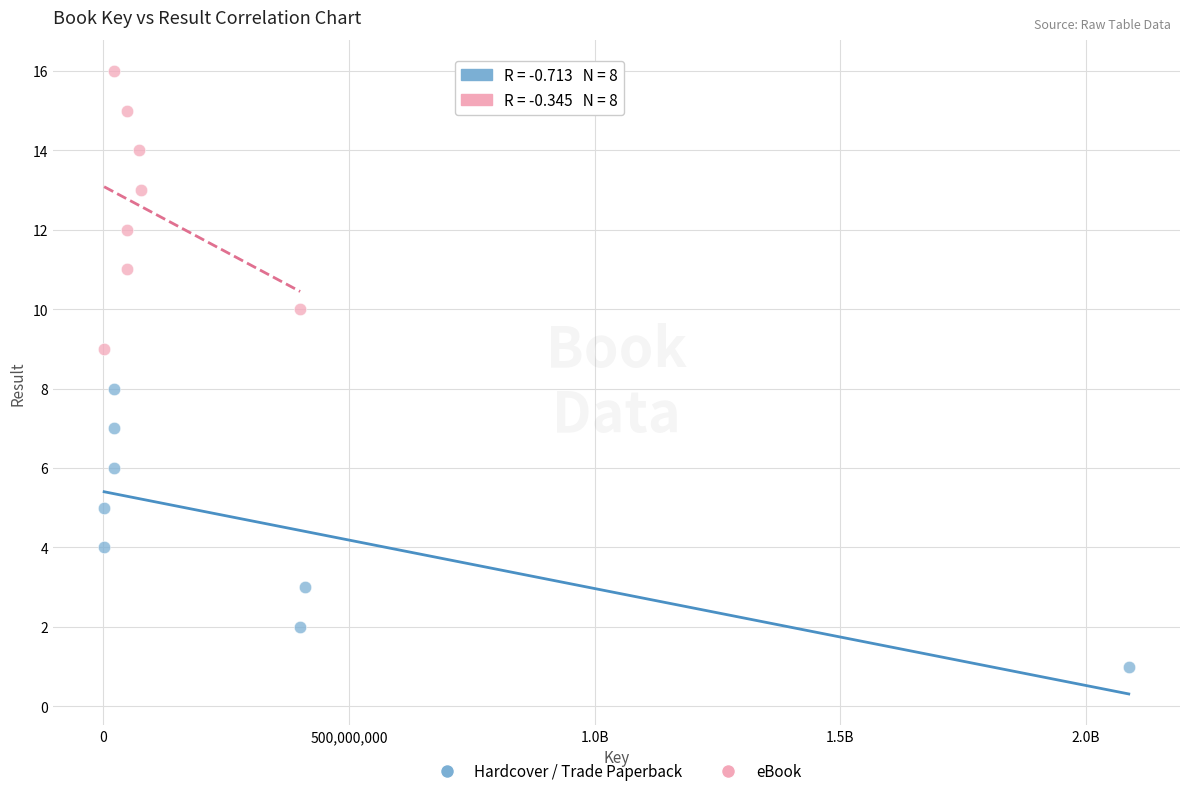

Which series reaches the minimum Y coordinate?

Hardcover / Trade Paperback